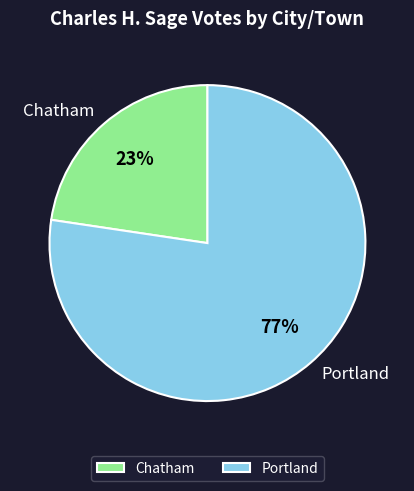

Which slice is the smallest?

Chatham